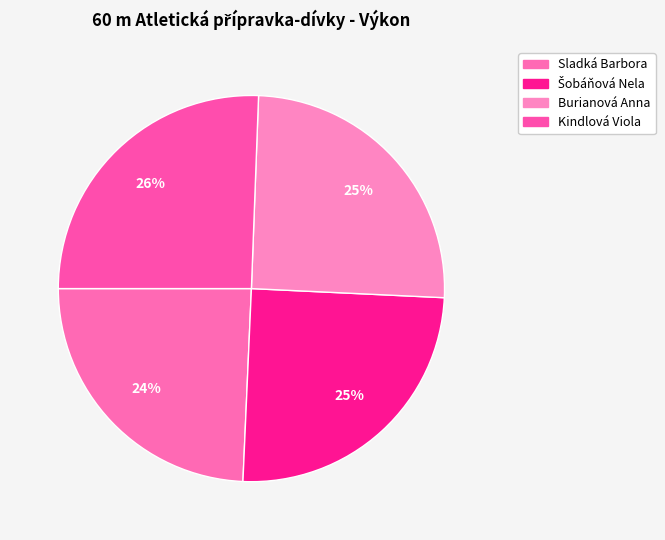

Combined, what portion of the pie is Burianová Anna and Šobáňová Nela?

50.1%